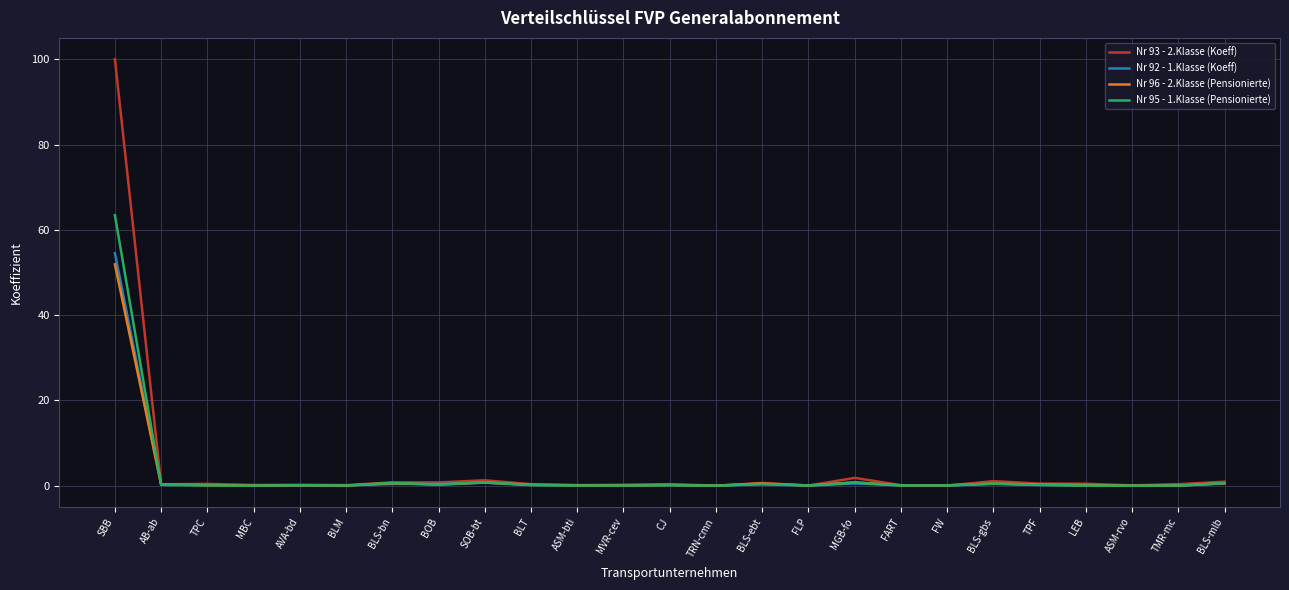

True or false: Nr 92 - 1.Klasse (Koeff) has a value of 0.2 at TPF.

True